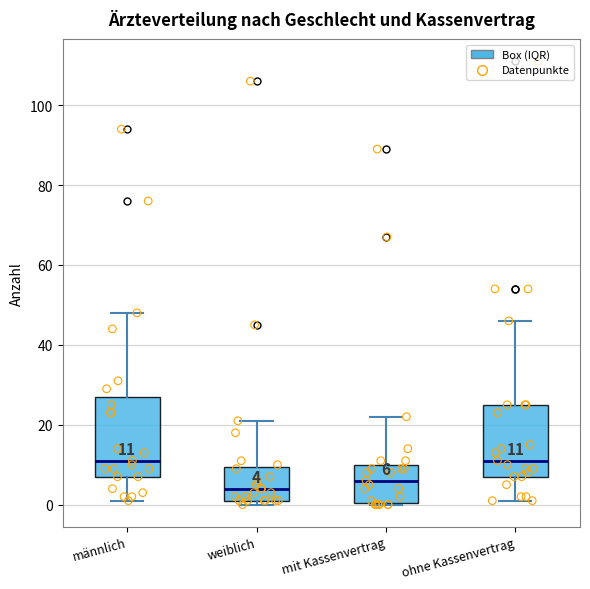

Which box's median line is the lowest?

weiblich